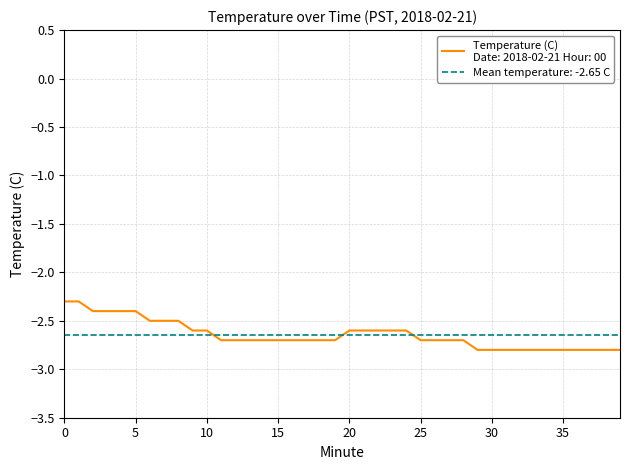

At which category does the chart reach its minimum across all series?

29